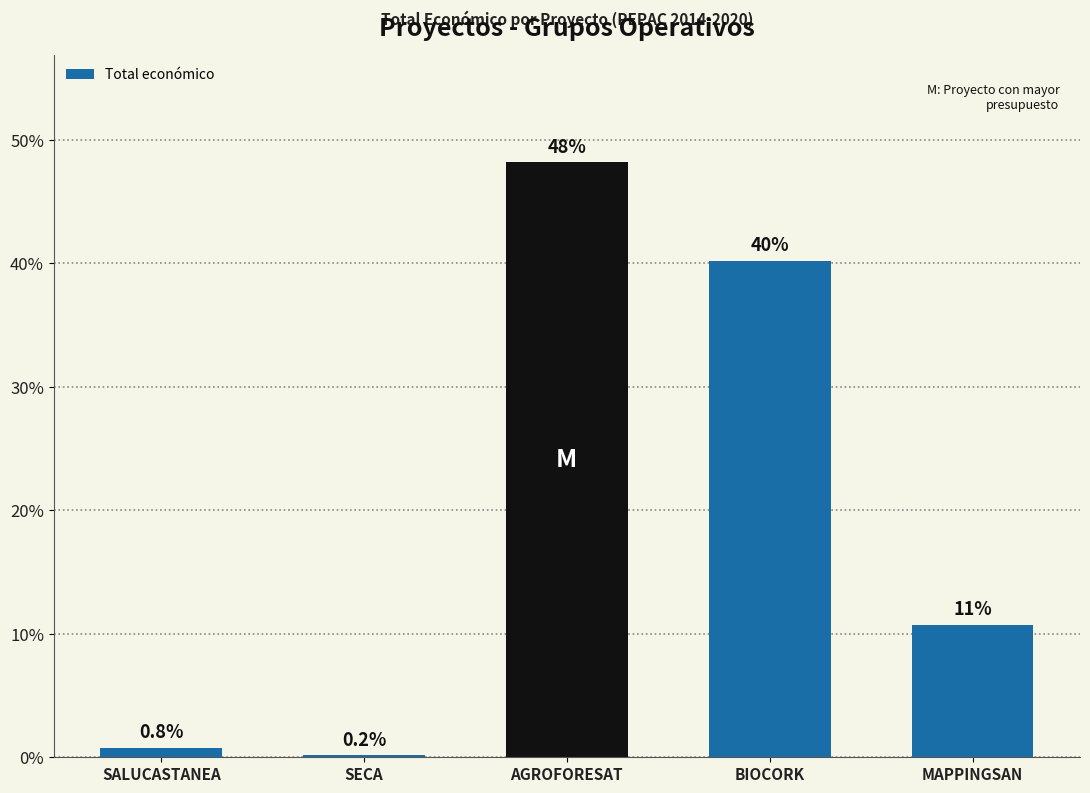

Which label corresponds to the largest value in the chart?

AGROFORESAT